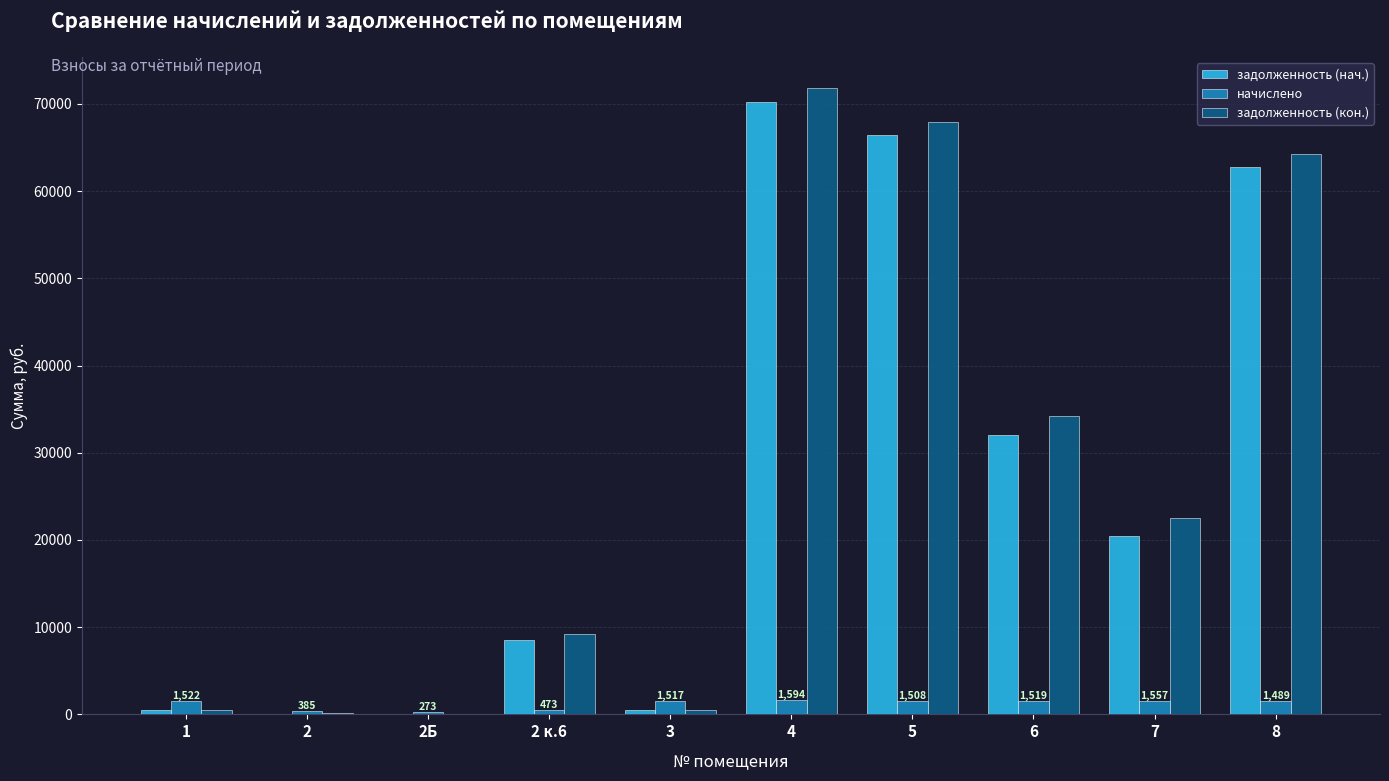

What is the difference between the задолженность (нач.) values at 7 and 3?

19996.0